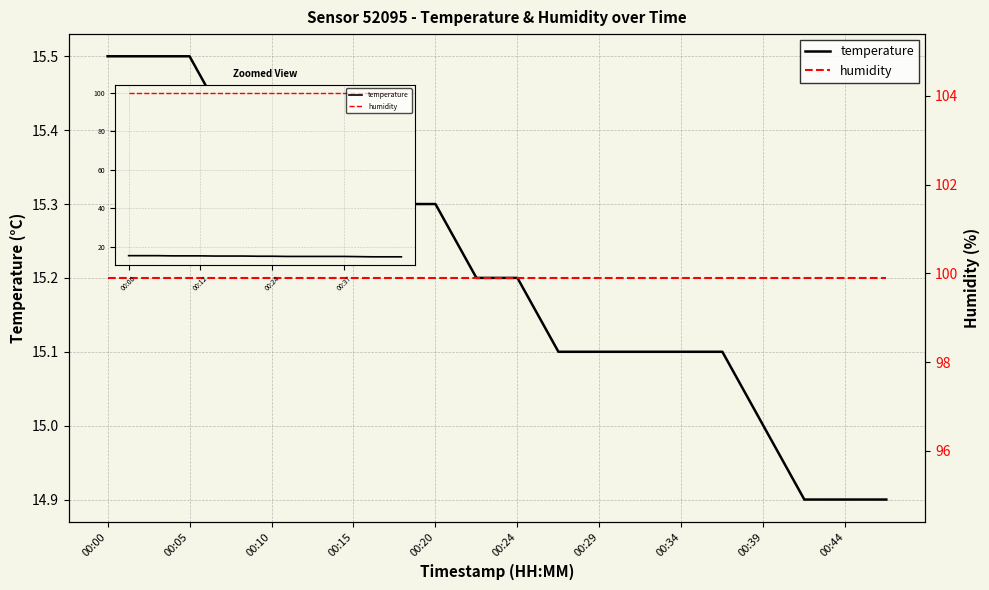

Reading left to right, list all the values displayed in this chart.

temperature: 15.5	15.5	15.5	15.4	15.4	15.4	15.3	15.3	15.3	15.2	15.2	15.1	15.1	15.1	15.1	15.1	15.0	14.9	14.9	14.9
humidity: 99.9	99.9	99.9	99.9	99.9	99.9	99.9	99.9	99.9	99.9	99.9	99.9	99.9	99.9	99.9	99.9	99.9	99.9	99.9	99.9